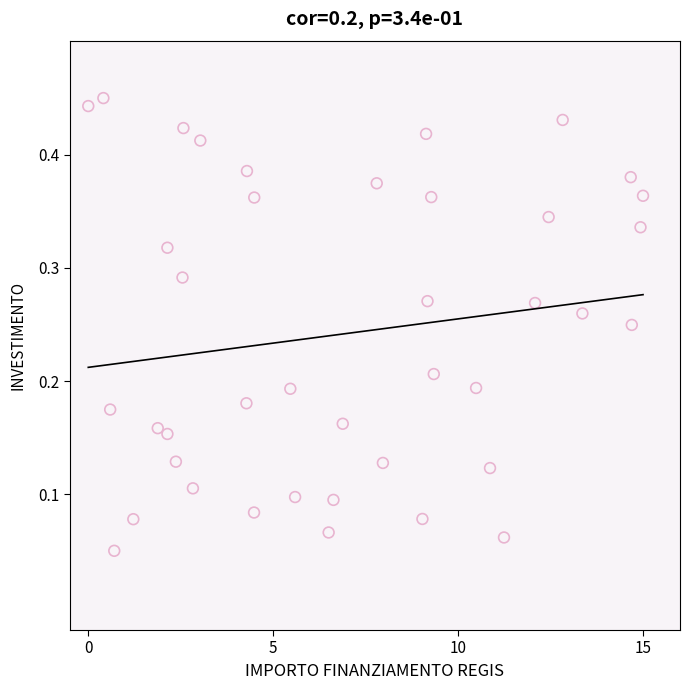

What is the range of X values (max minus min)?

15.0